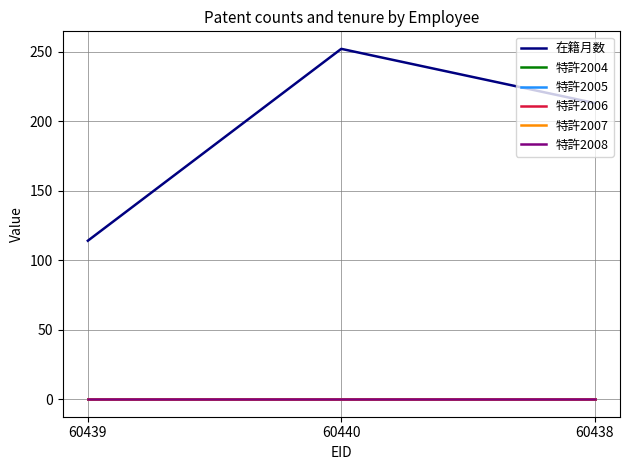

Is this an area chart (filled region under the line)?

No